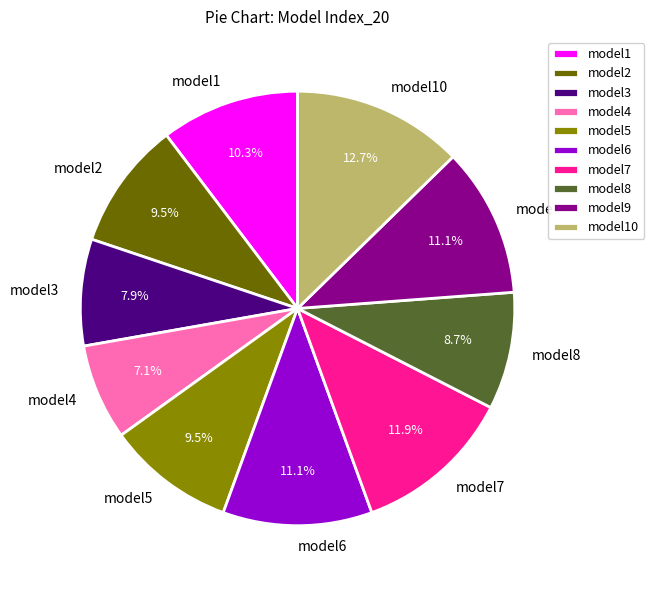

What is the largest slice in the pie chart?

model10